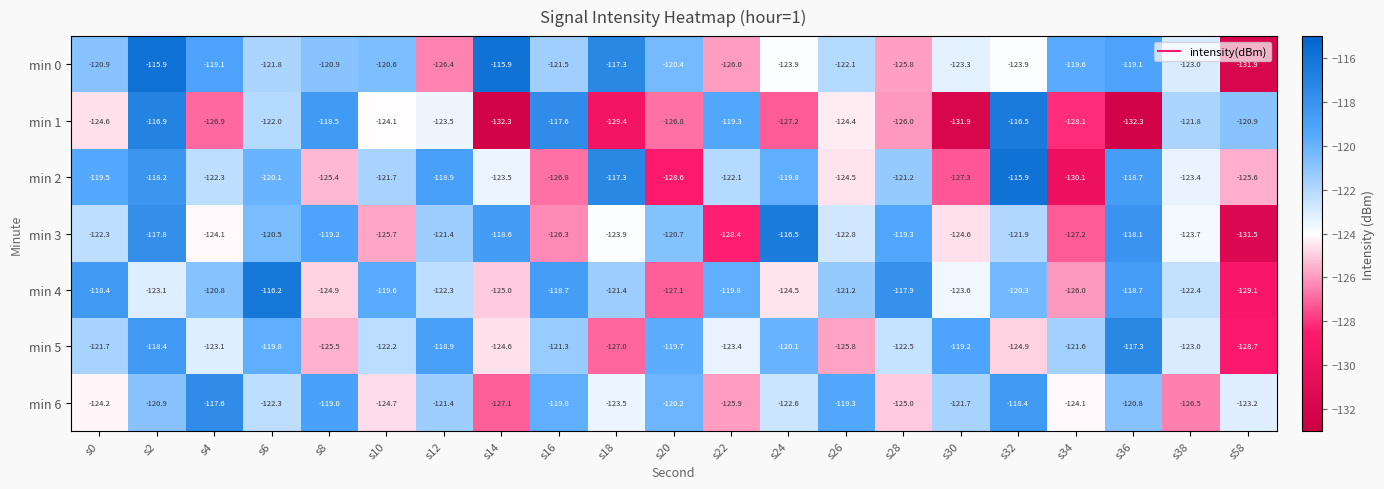

At which label does min 5 first exceed -122?

s0